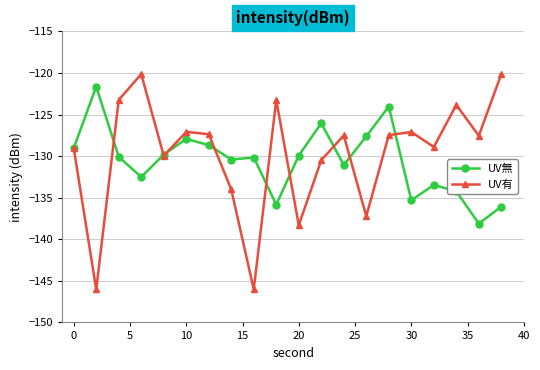

How many distinct data groups are displayed?

2